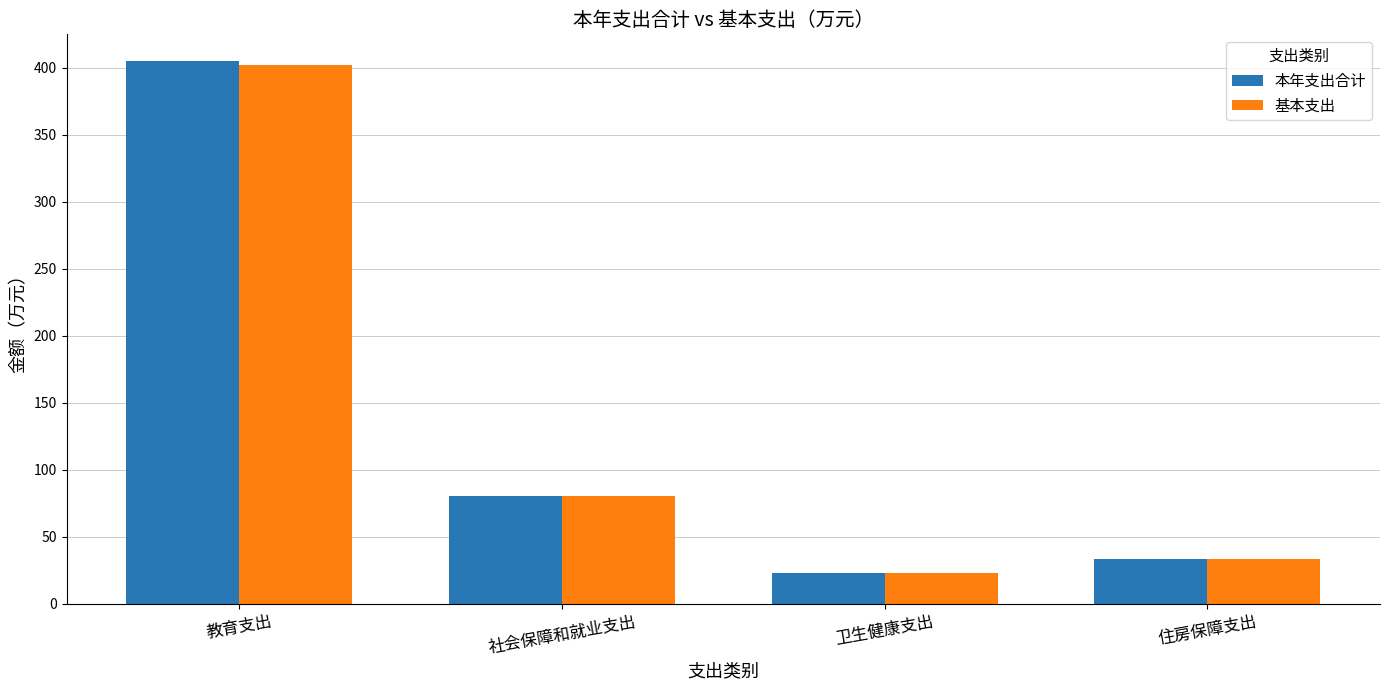

What is the maximum value shown in the chart?

404.6